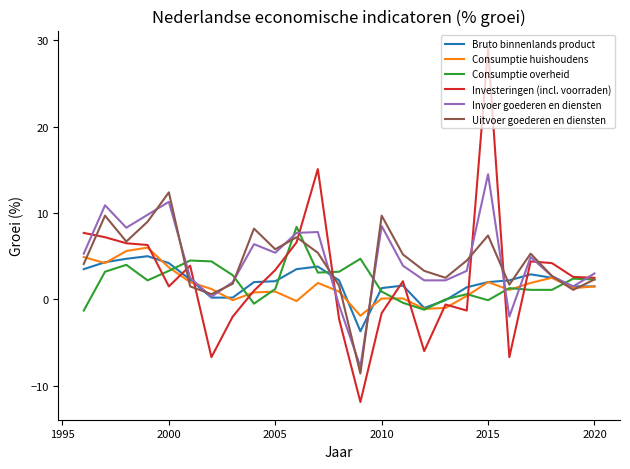

What is the greatest value displayed?

29.1